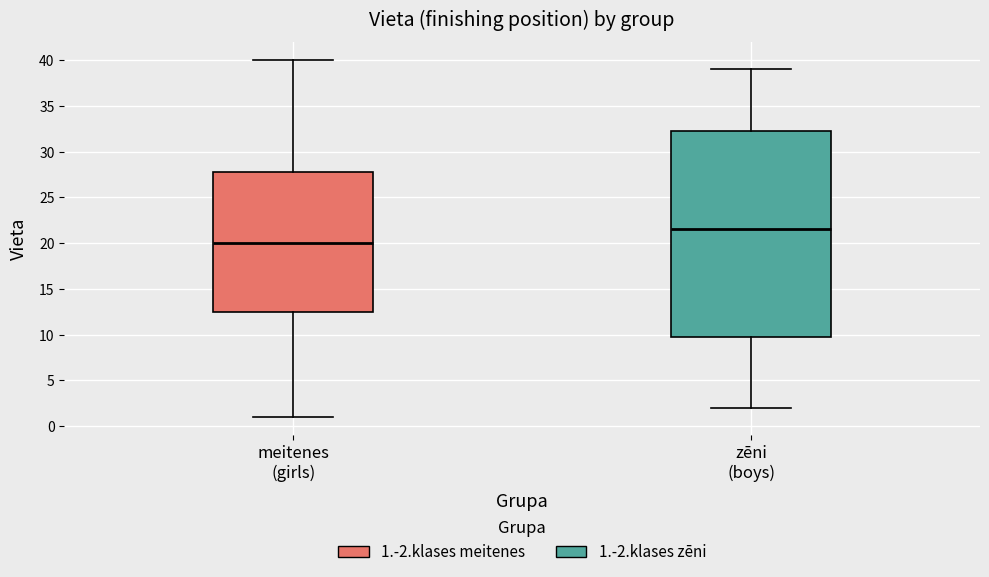

Reading left to right, transcribe this box plot: for each box, give where its median line is, the range the box spans, and where its two whiskers end, as read against the y-axis. The values are not printed on the chart, so give them approximately, as read against the axis.

meitenes (girls): median 20.0, box 12.5 to 28.0, whiskers 1.0 to 40.0
zēni (boys): median 21.5, box 10.0 to 32.5, whiskers 2.0 to 39.0